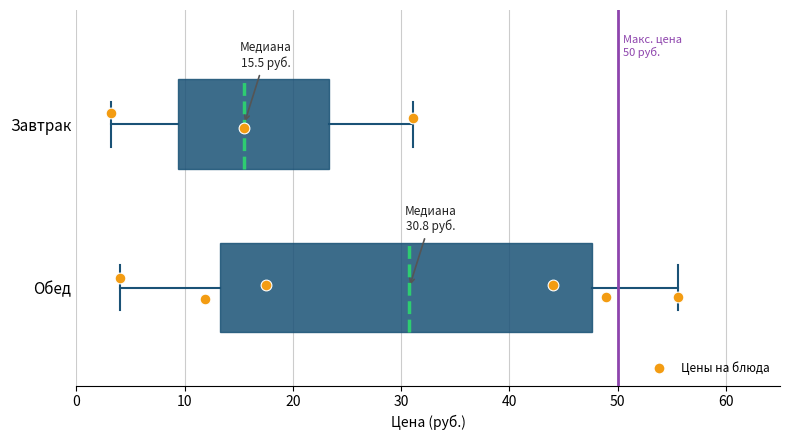

Which box's median line is the furthest to the left?

Завтрак